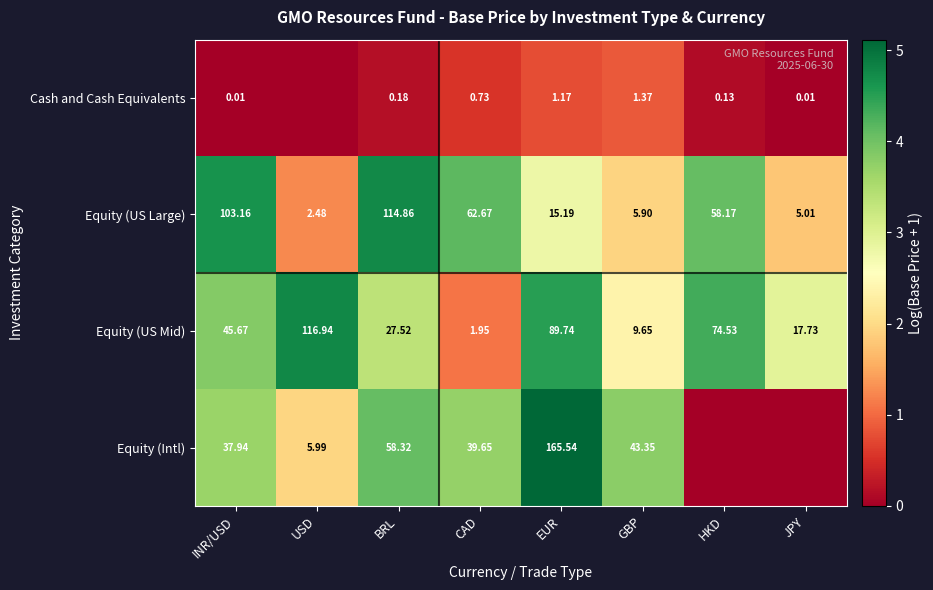

List the labels in order of Equity (US Large) value, smallest first.

USD, JPY, GBP, EUR, HKD, CAD, INR/USD, BRL